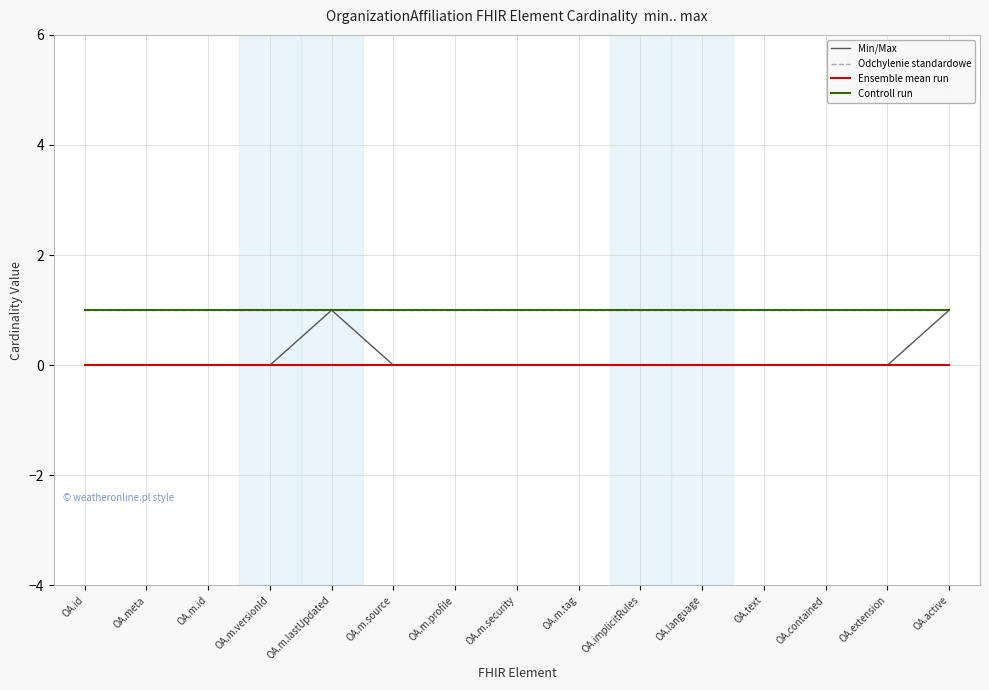

Does the chart display data point markers on the line(s)?

No